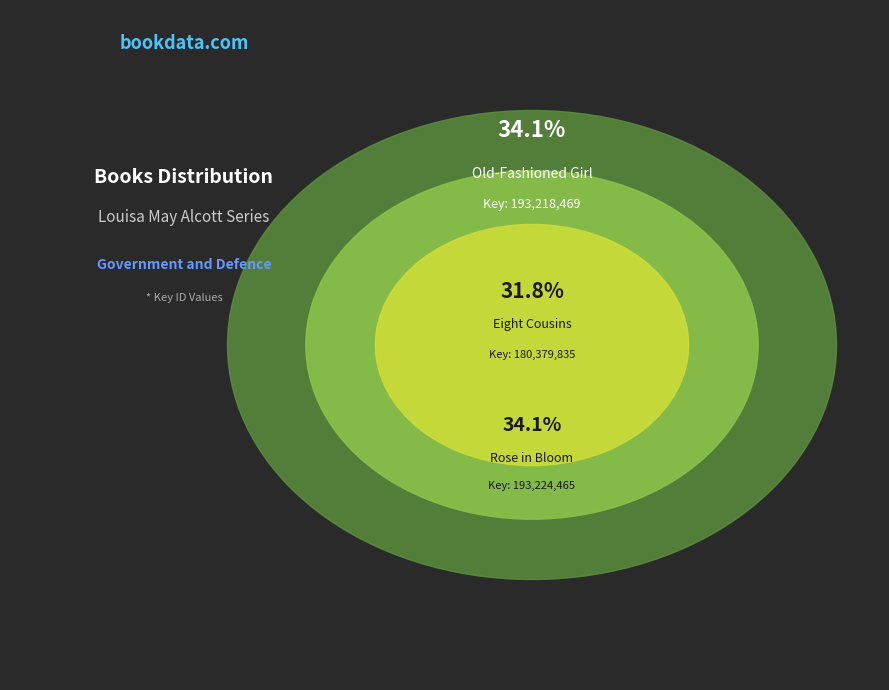

What is the largest slice in the pie chart?

Rose in Bloom